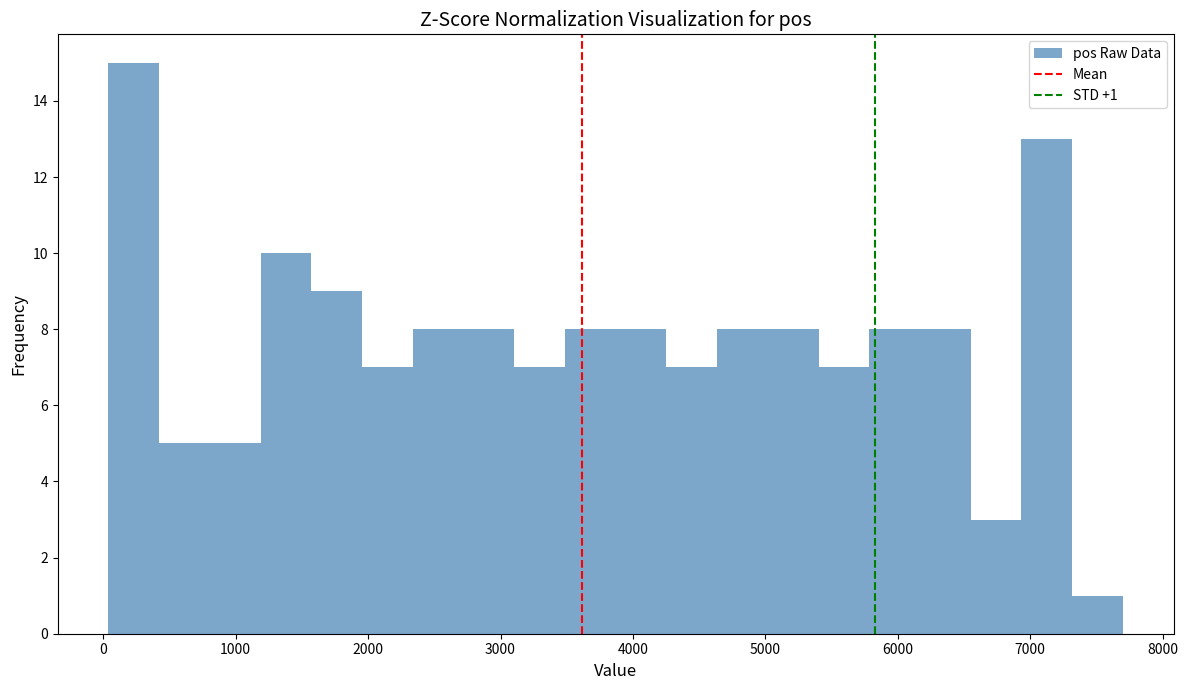

Around what value on the x-axis is the tallest bar? Give the approximate position of its centre, as read against the axis.

200